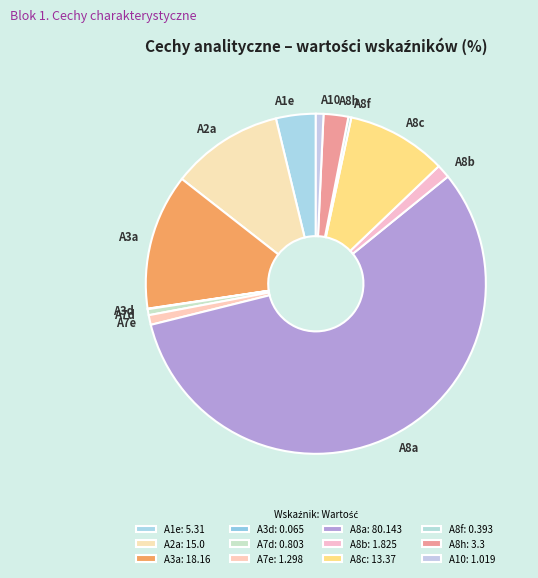

Is it true that A10 is 1% of the pie?

True